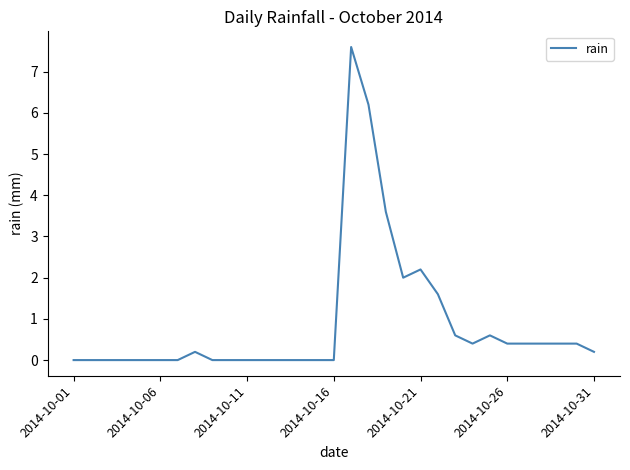

What is the difference between the maximum and minimum values?

7.6